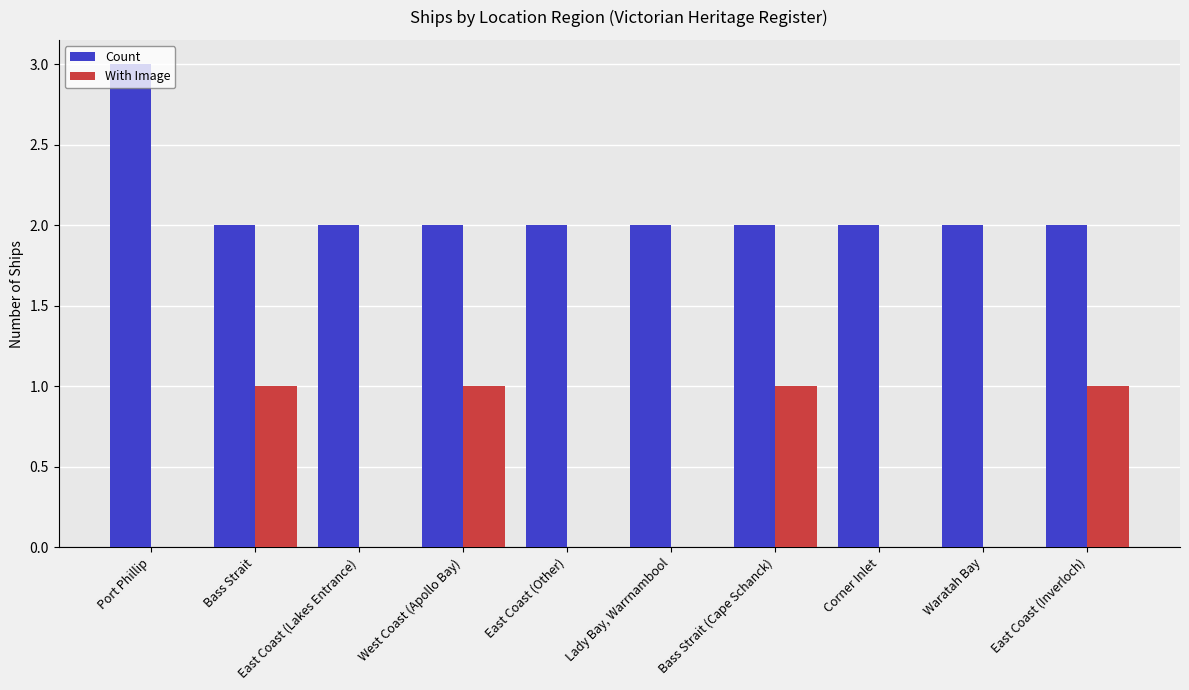

The Count series shows 1 at East Coast (Lakes Entrance). True or false?

False